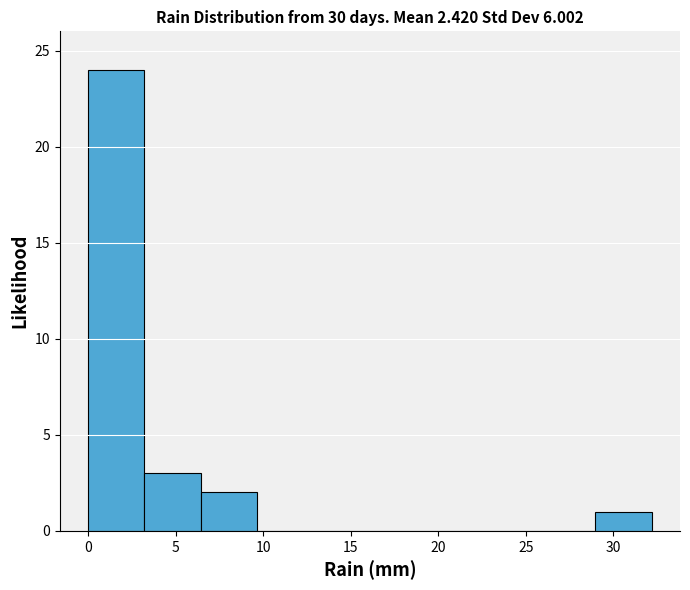

Reading left to right, transcribe this chart: for each bar, give the range it covers on the x-axis and its height. Neither the bar edges nor the heights are printed on the chart, so give them approximately, as read against the axes.

0.0 to 3.0: 24
3.0 to 6.5: 3
6.5 to 9.5: 2
9.5 to 13.0: 0
13.0 to 16.0: 0
16.0 to 19.5: 0
19.5 to 22.5: 0
22.5 to 26.0: 0
26.0 to 29.0: 0
29.0 to 32.0: 1